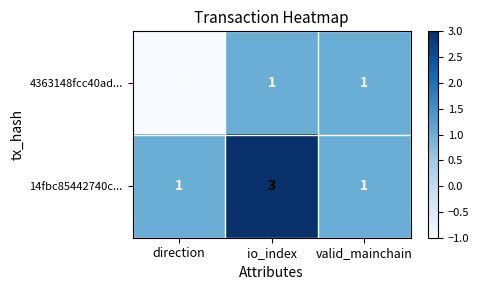

Which label corresponds to the smallest value in the chart?

direction